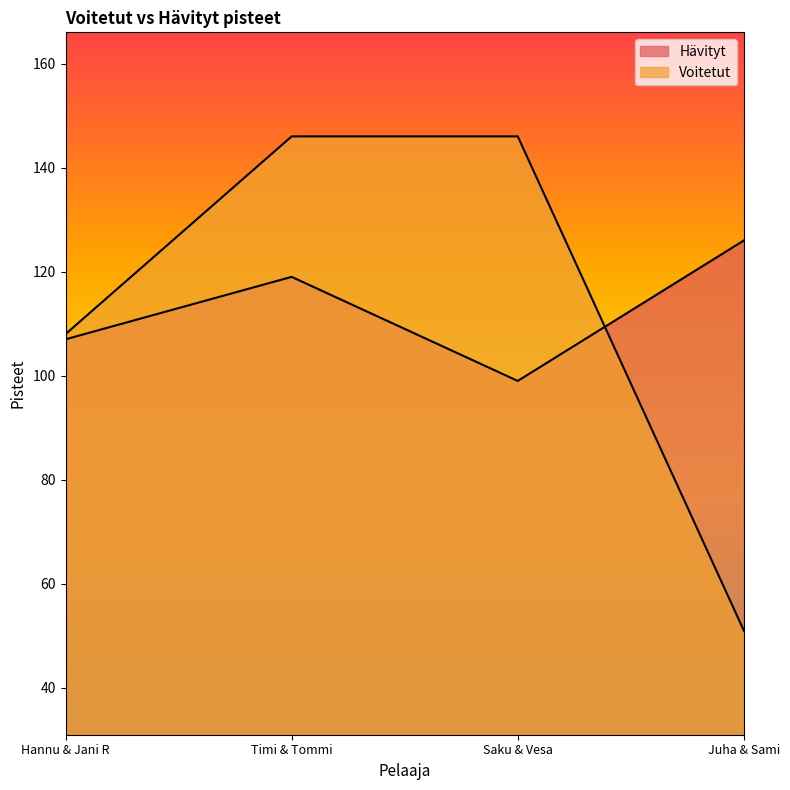

Count the number of data series in this chart.

2